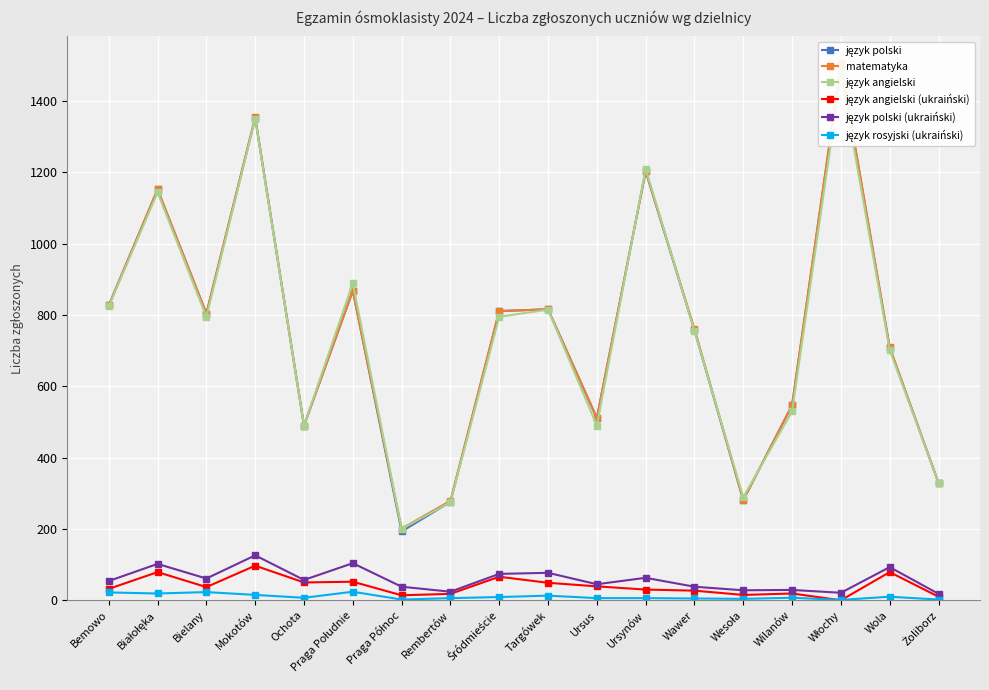

Where is the first local minimum for język angielski?

Bielany